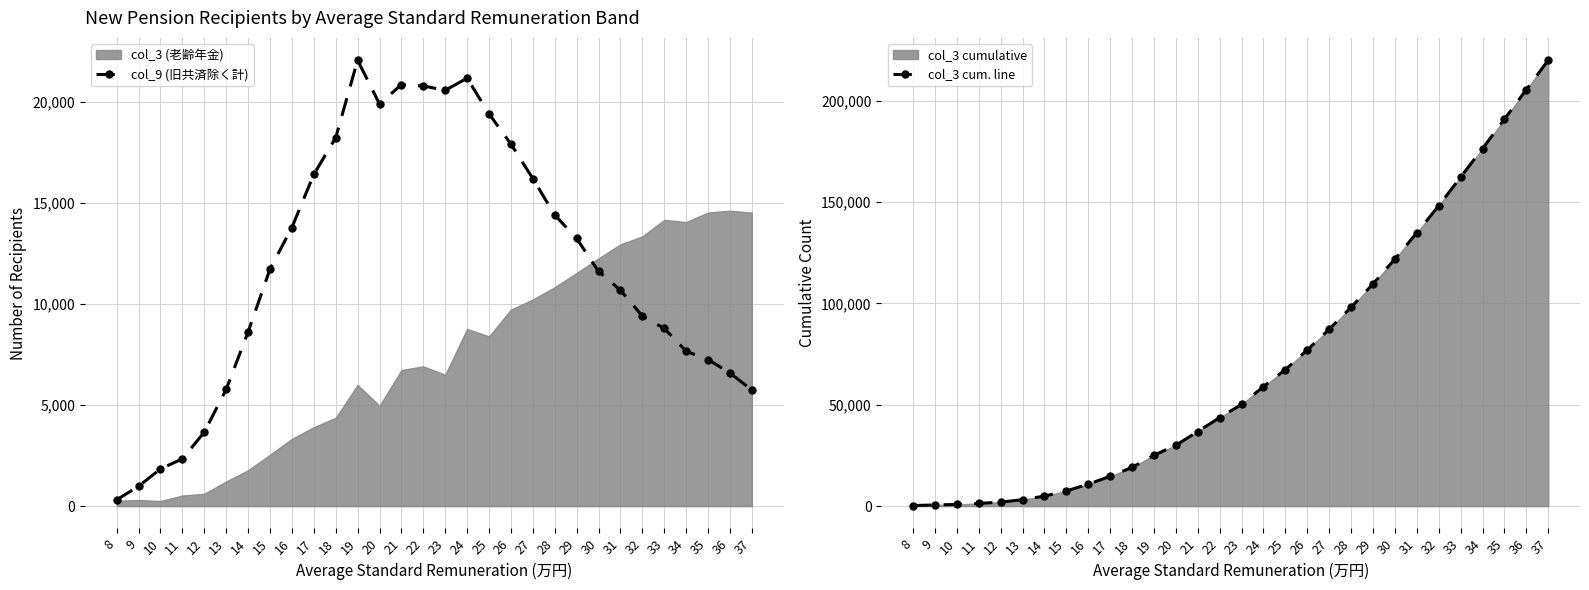

At which label does col_9 (旧共済除く計) reach its minimum?

8